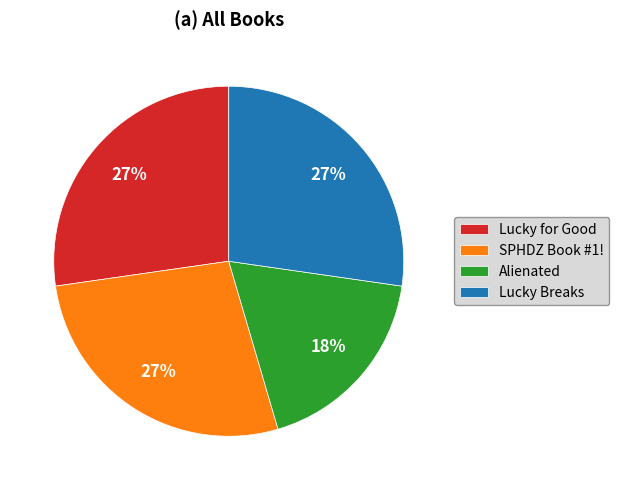

Is the sum of Alienated and Lucky Breaks greater than half?

No